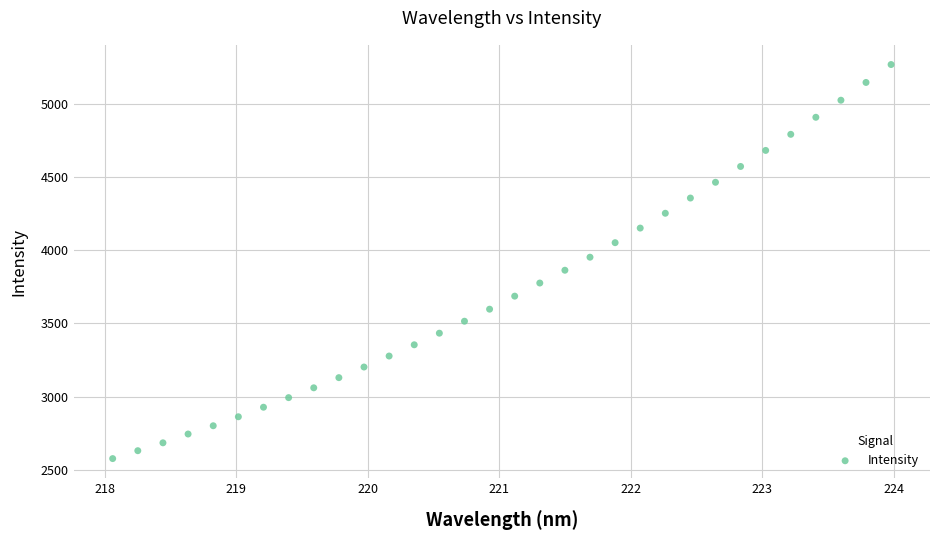

What is the range of X values (max minus min)?

5.9